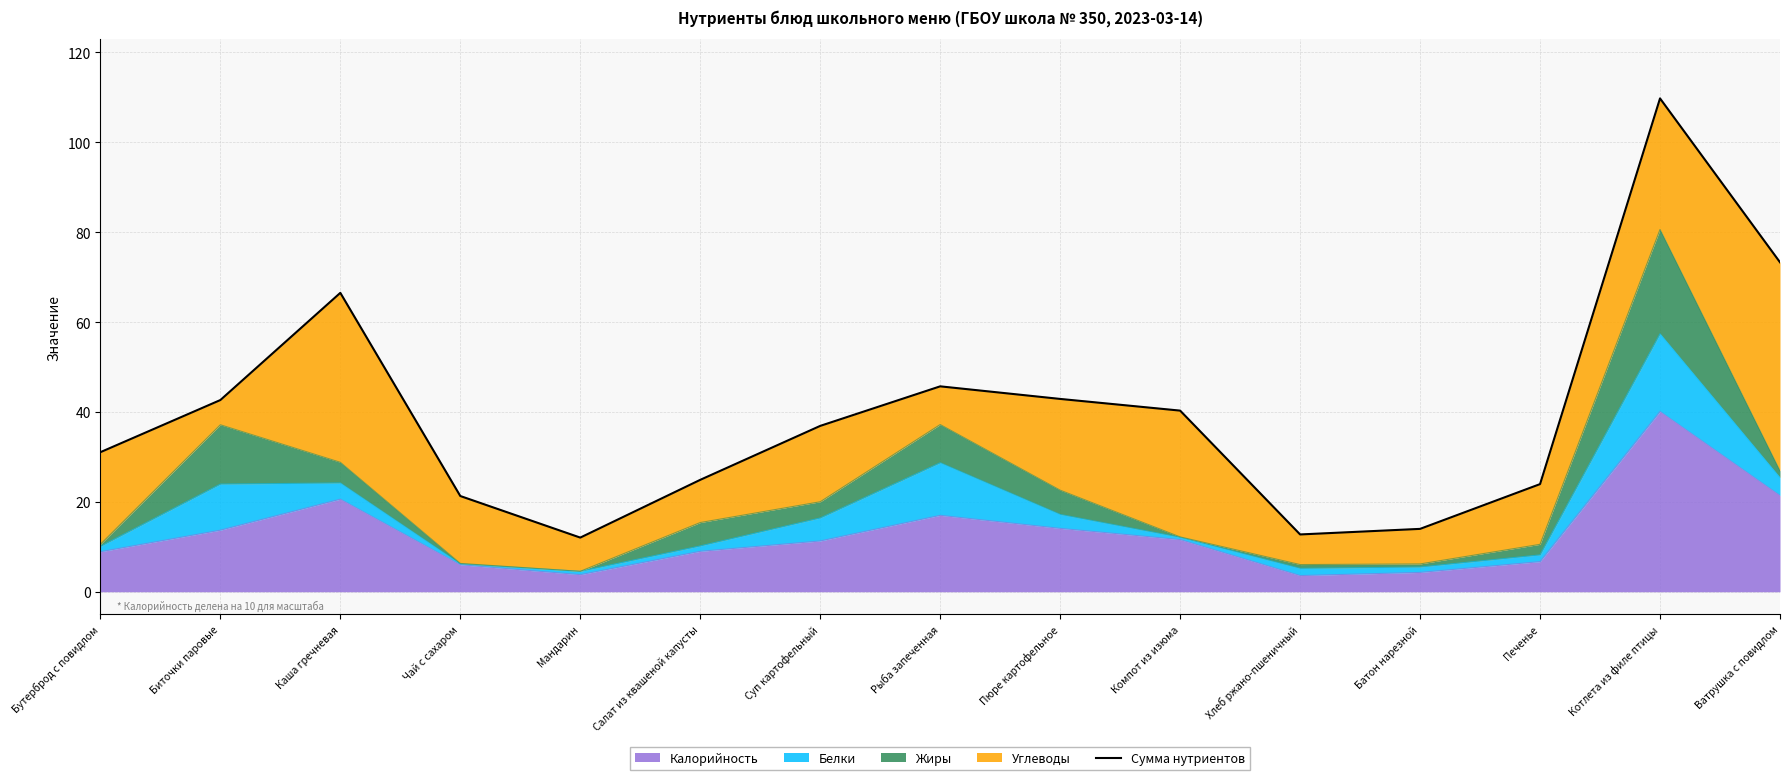

Reading right to left, transcribe all the data shown in this chart.

Ватрушка с повидлом=73.3	Котлета из филе птицы=109.8	Печенье=23.9	Батон нарезной=14.0	Хлеб ржано-пшеничный=12.8	Компот из изюма=40.3	Пюре картофельное=42.9	Рыба запеченная=45.7	Суп картофельный=36.9	Салат из квашеной капусты=24.9	Мандарин=12.1	Чай с сахаром=21.3	Каша гречневая=66.5	Биточки паровые=42.6	Бутерброд с повидлом=31.0